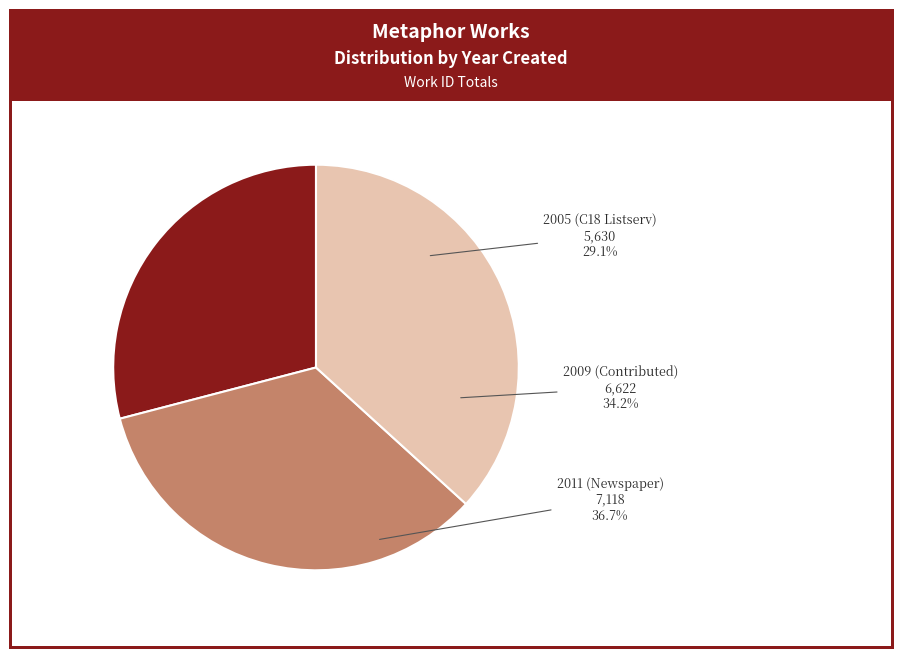

Between 2009 (Contributed) and 2011 (Newspaper), which is larger?

2011 (Newspaper)